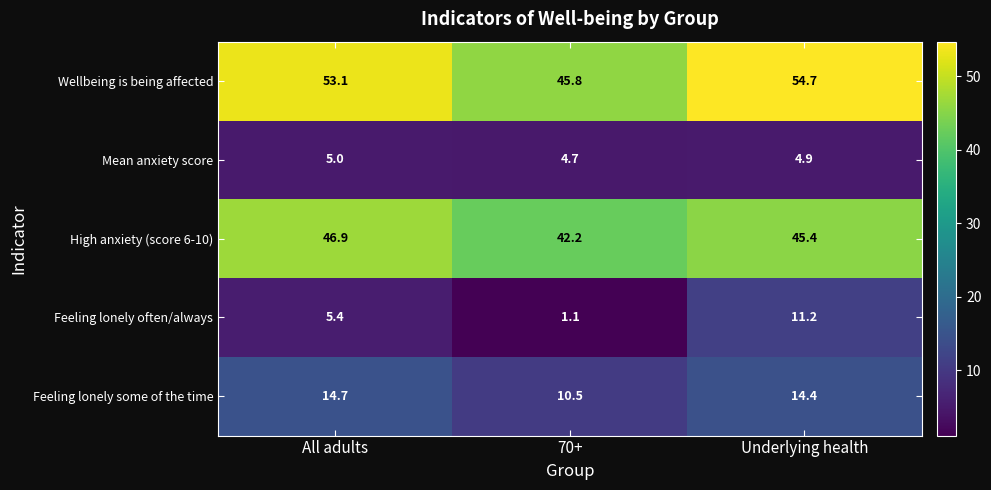

Between All adults and 70+, which series saw the biggest shift?

Wellbeing is being affected